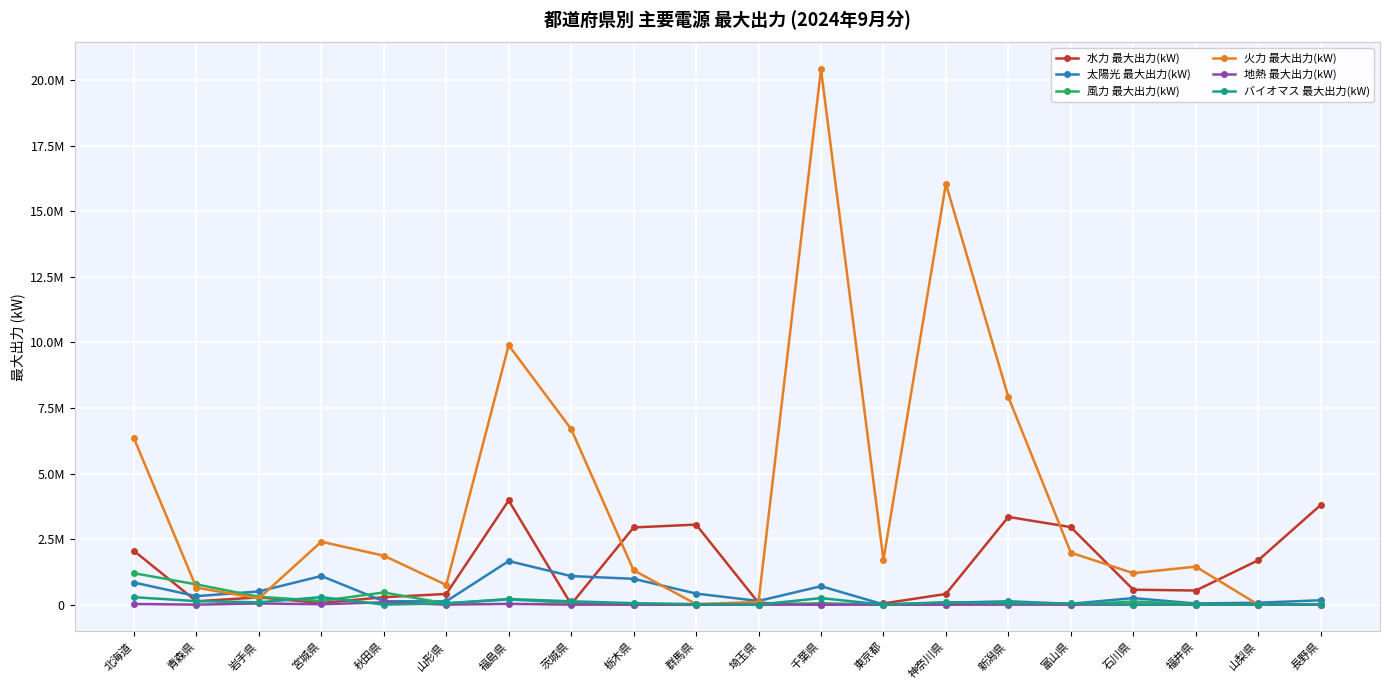

Where is the first local minimum for 太陽光 最大出力(kW)?

青森県